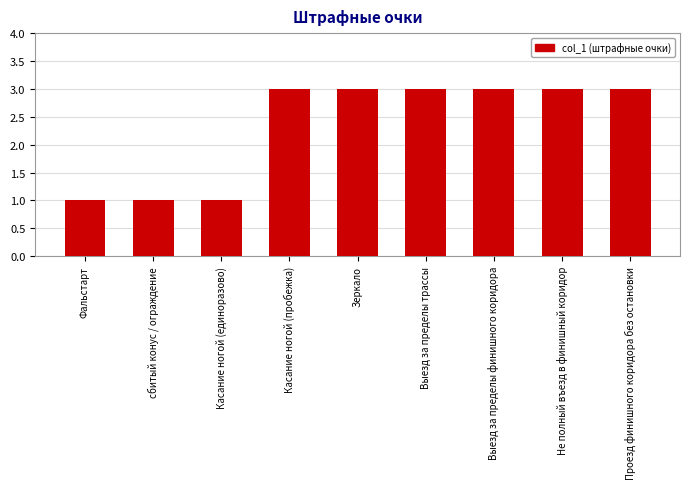

Reading left to right, extract all data points from this chart.

1	1	1	3	3	3	3	3	3